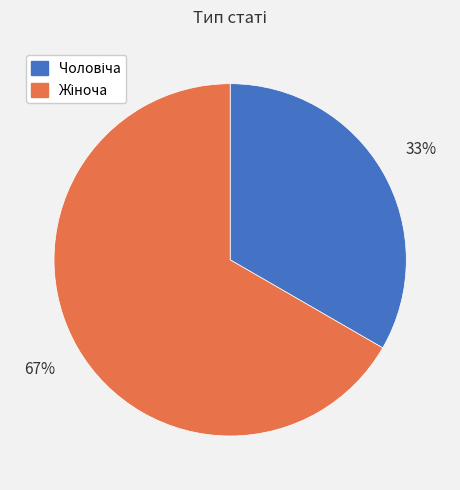

To the nearest percent, what is the average slice percentage?

50%